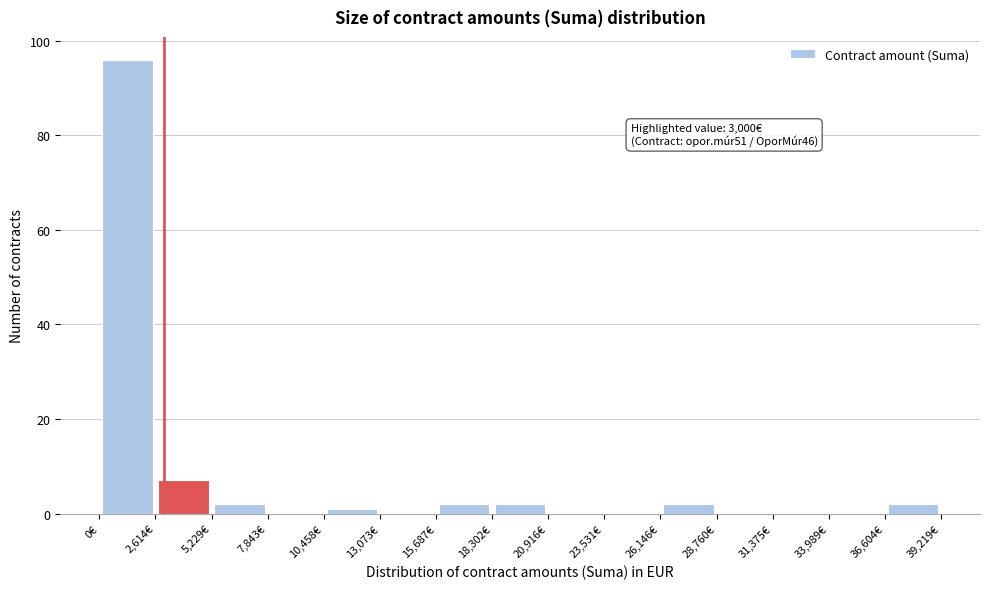

Which range on the x-axis has the tallest bar?

0 to 2500